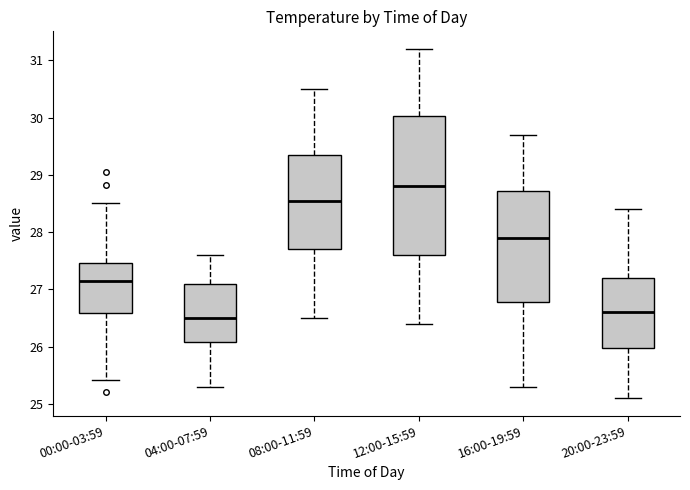

Where does the median line of the box for 04:00-07:59 sit on the y-axis? The values are not printed on the chart, so give them approximately, as read against the axis.

26.5